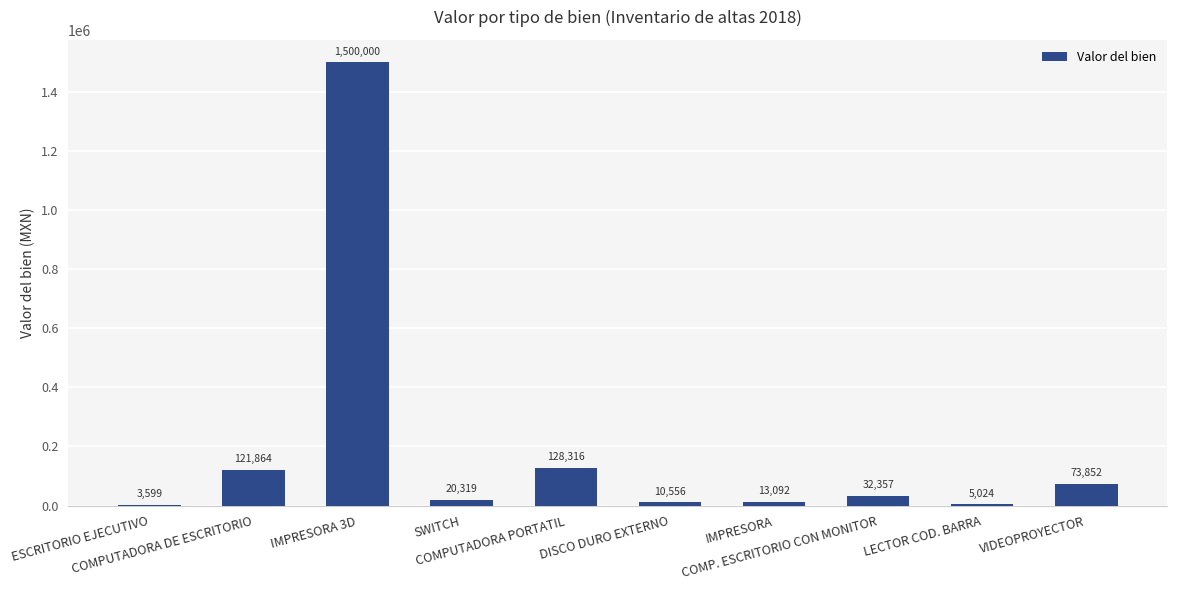

What is the sum of the values at IMPRESORA 3D and DISCO DURO EXTERNO?

1510556.0